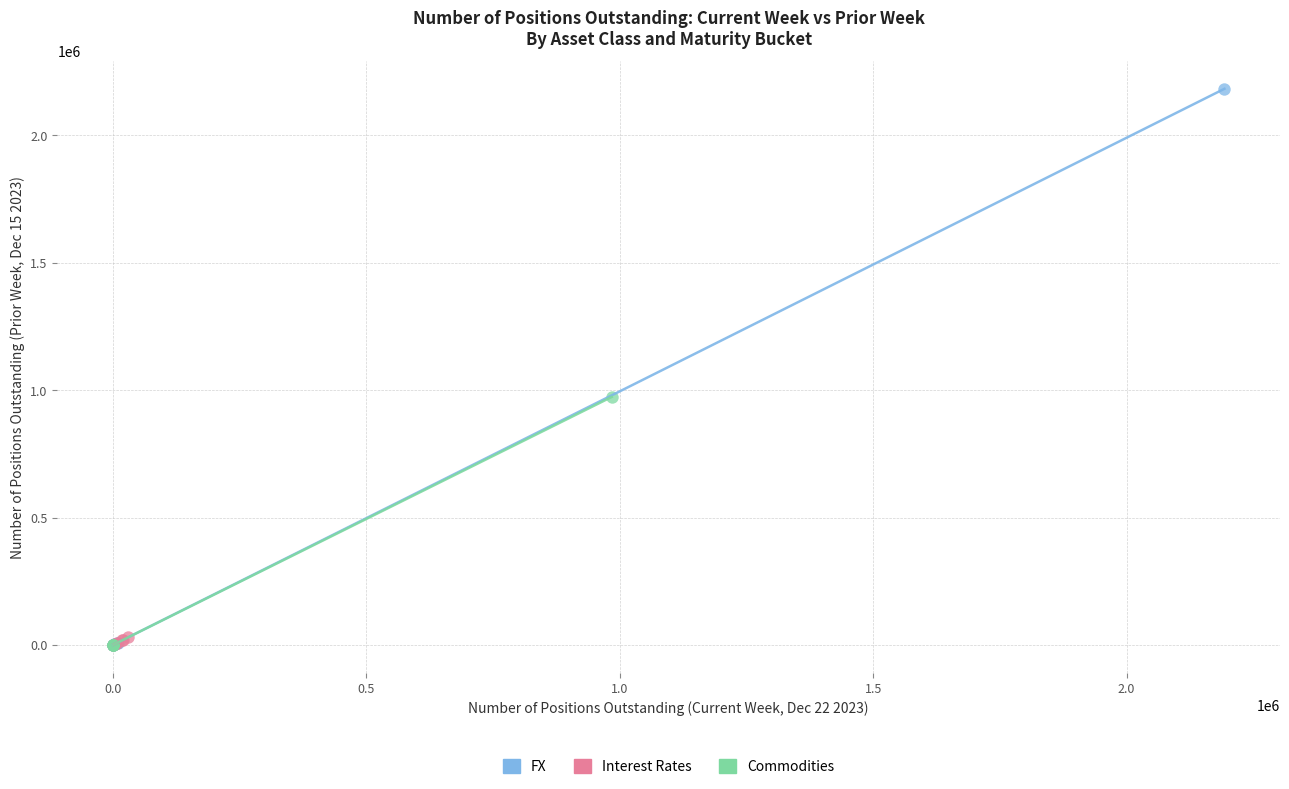

Which series reaches the maximum Y coordinate?

FX